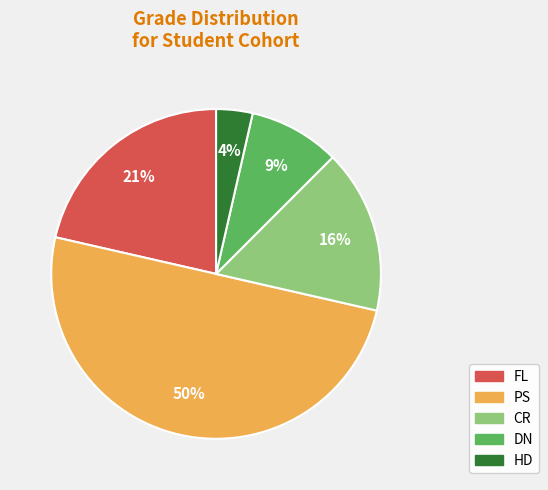

Count the number of slices in the pie.

5